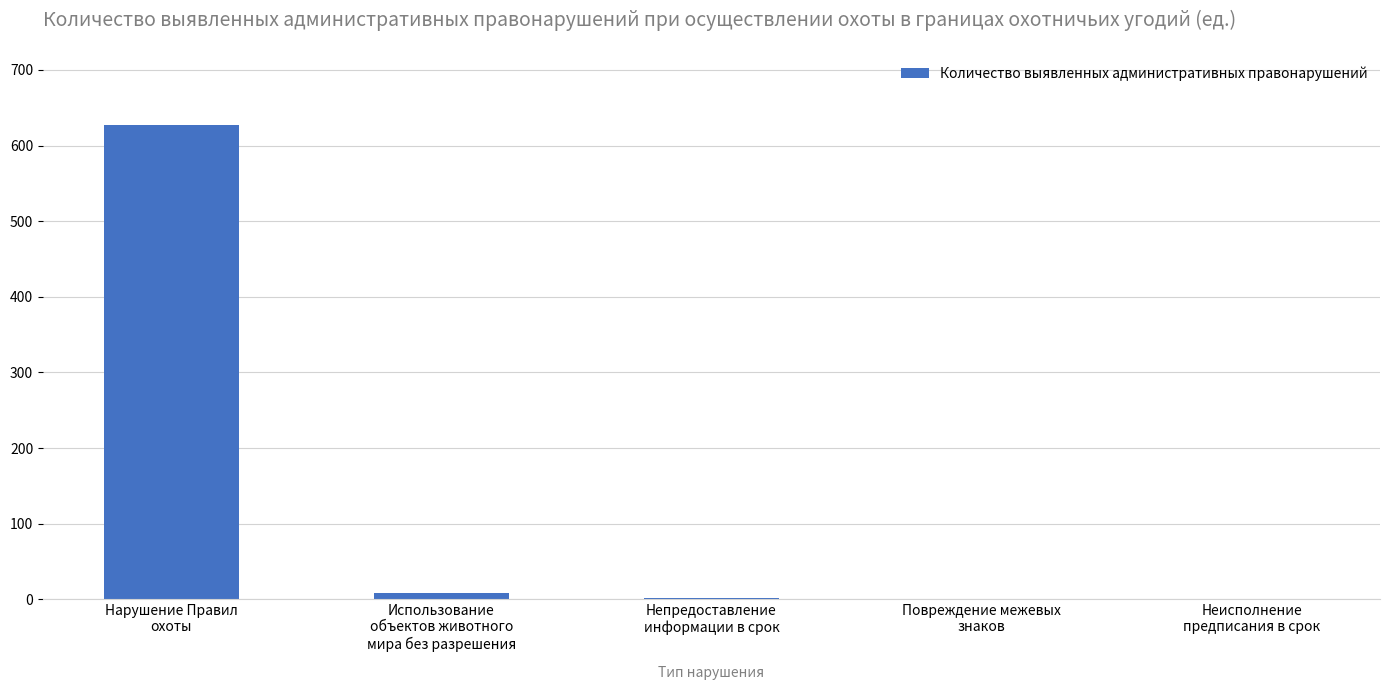

What is the greatest value displayed?

627